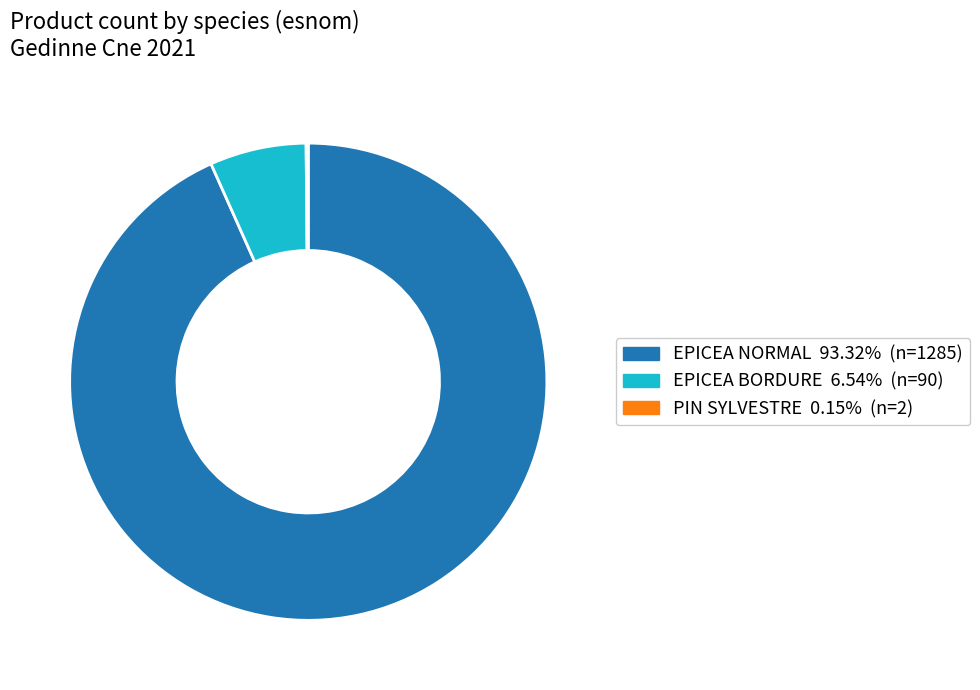

Is there a majority slice in this chart?

Yes